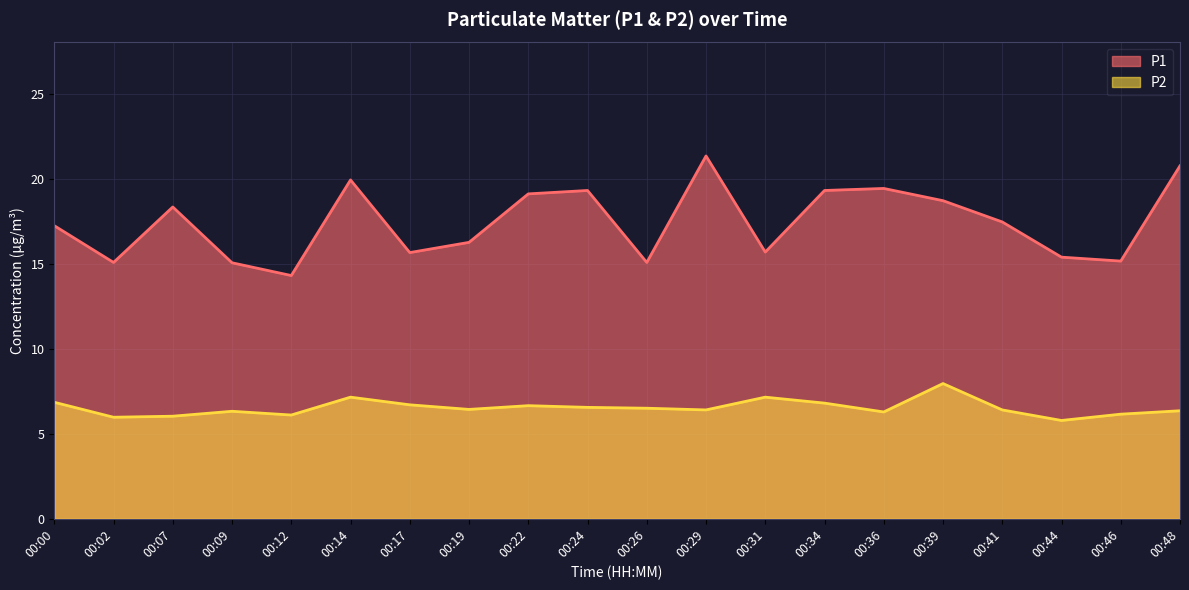

List the series in order of their overall mean, highest first.

P1, P2